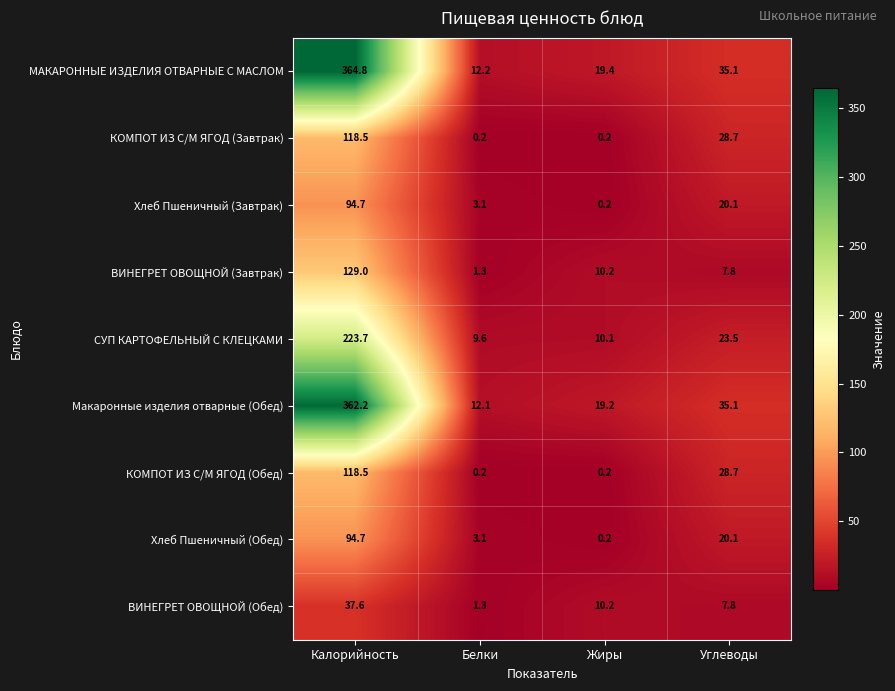

True or false: Хлеб Пшеничный (Обед) has a value of 57.2 at Калорийность.

False